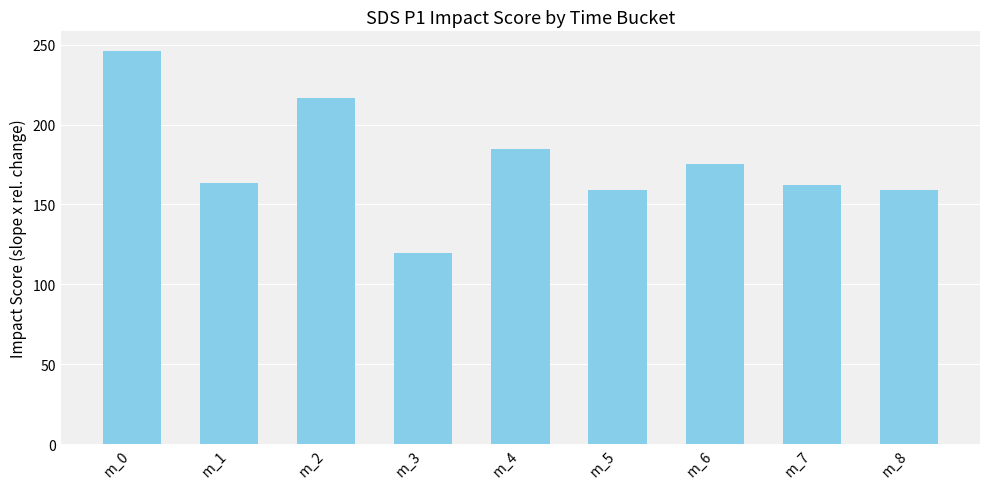

What is the sum of all values?

1585.5